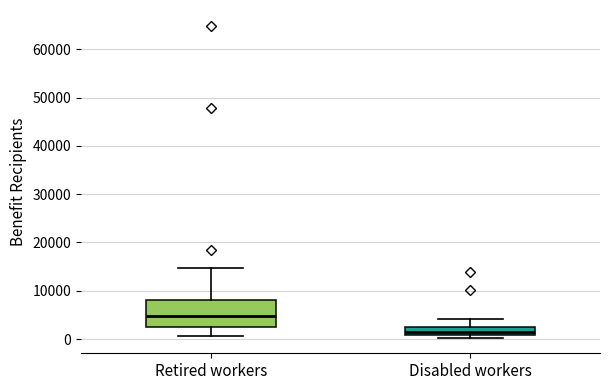

Which box's median line is the highest?

Retired workers